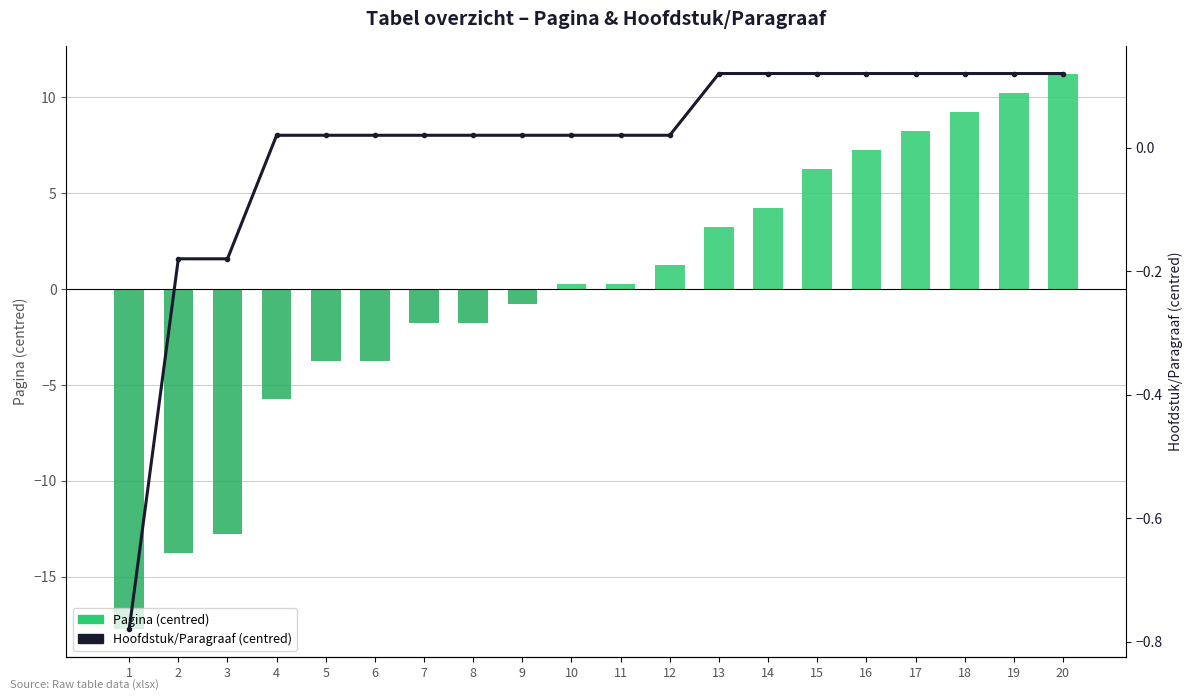

At which label does Pagina (centred) first exceed 0?

10